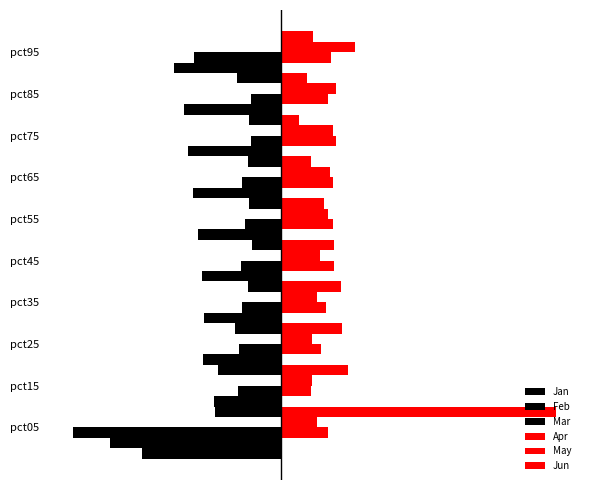

What is the maximum value for Feb?

-0.9